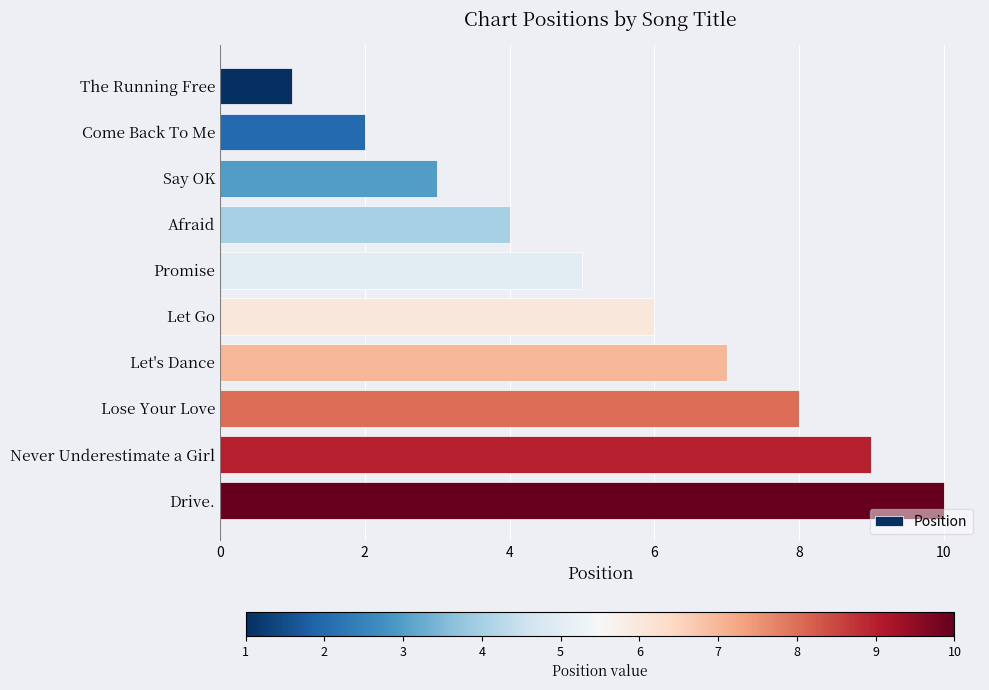

What is the change in value from The Running Free to Let Go?

+5